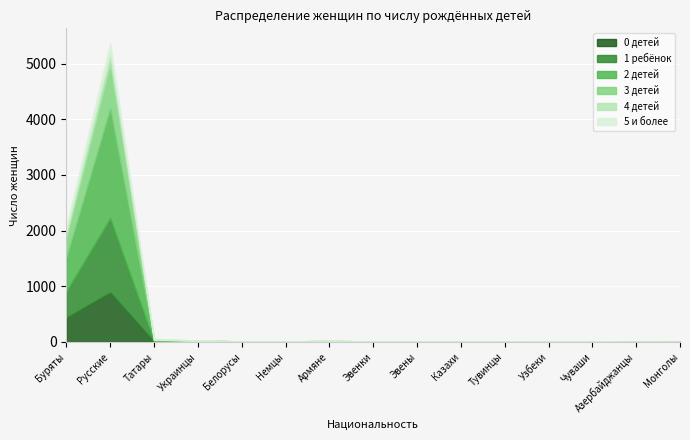

Which category has the lowest value across all series?

Немцы